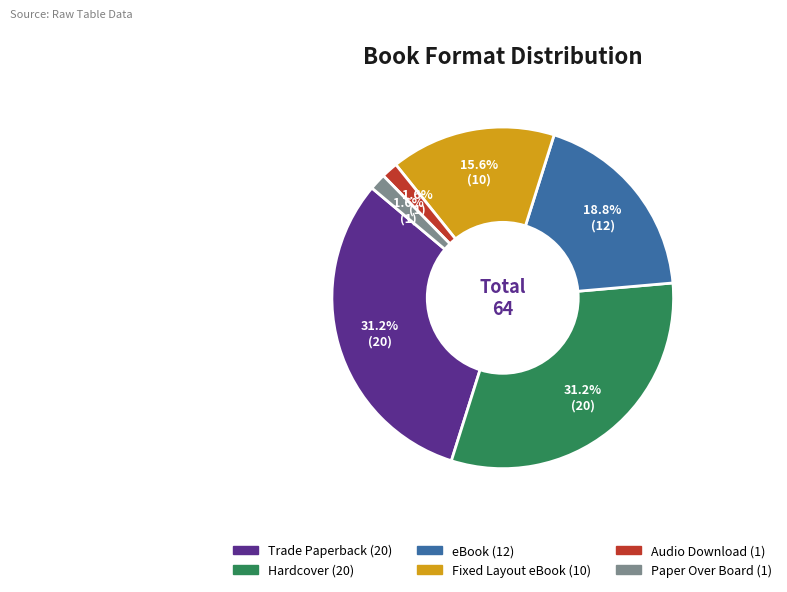

Count the number of slices in the pie.

6